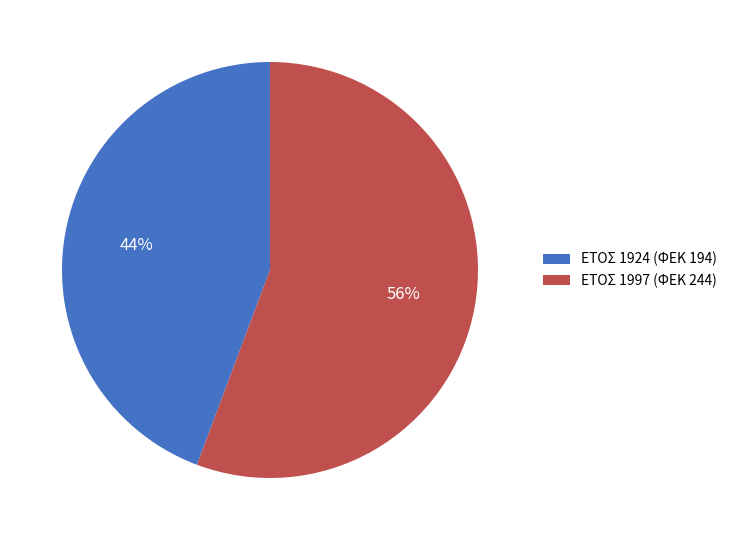

To the nearest percent, what is the average slice percentage?

50%